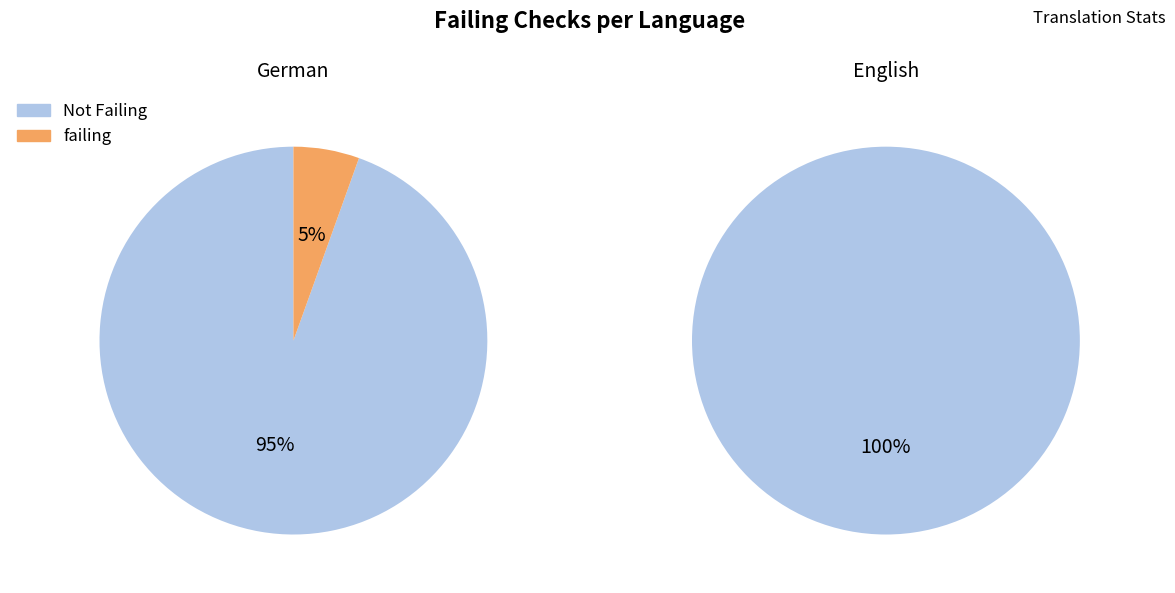

To the nearest percent, what is the average slice percentage?

50%